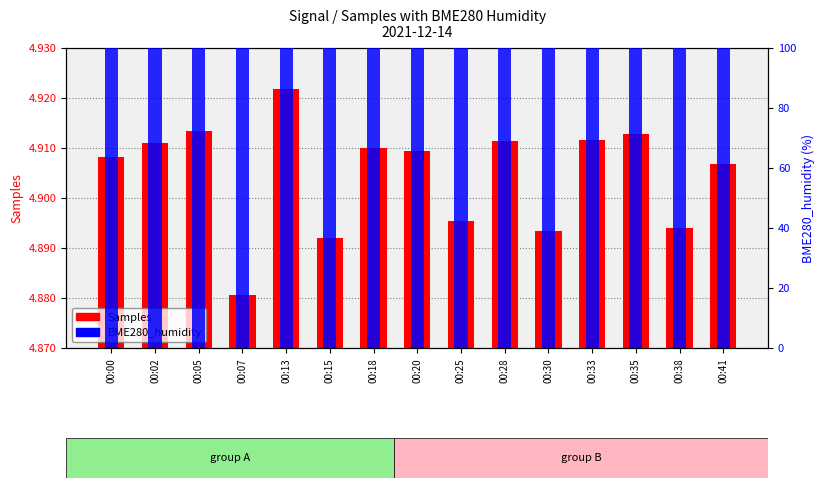

What is the value of the BME280_humidity bar at the 10th from the left?

100